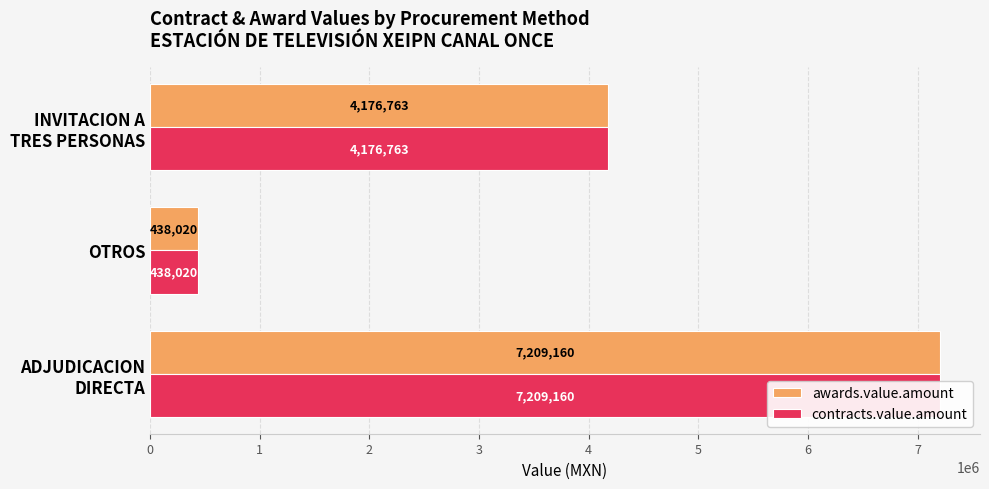

The value of contracts.value.amount at ADJUDICACION DIRECTA is 2273990.5. True or false?

False